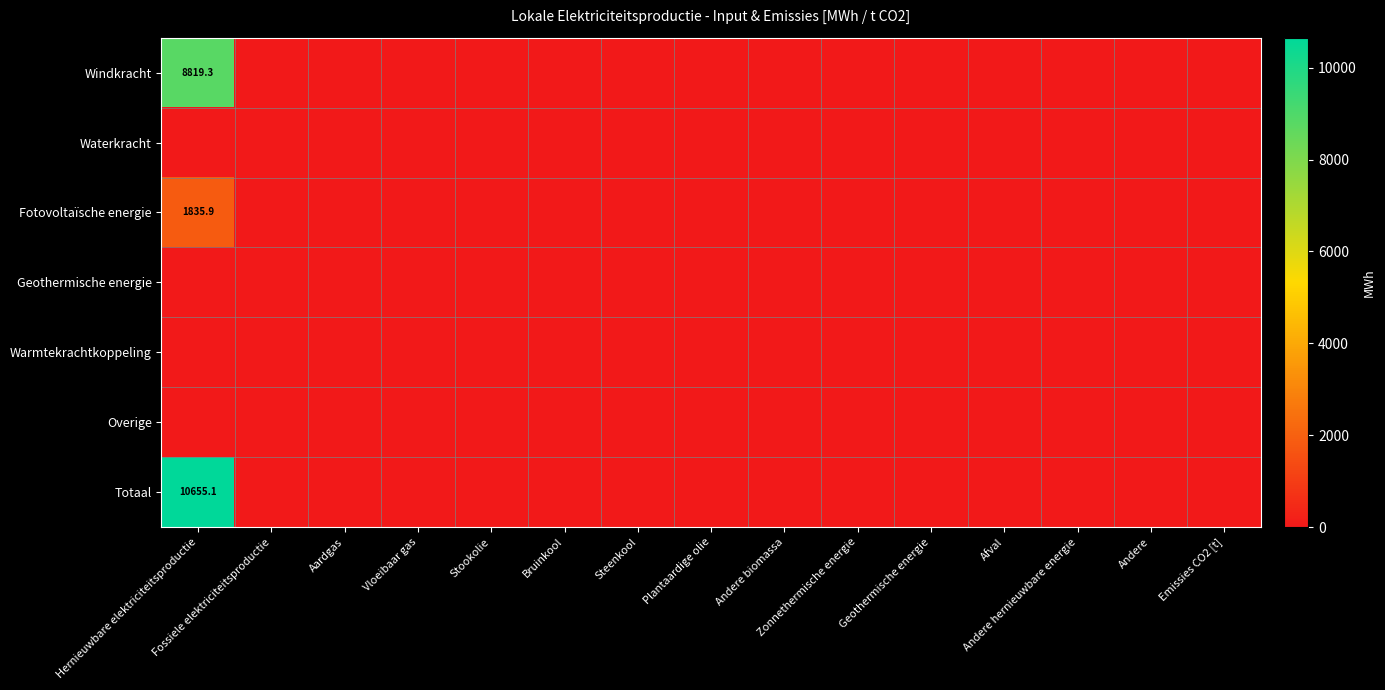

Rank the series at Emissies CO2 [t] from highest to lowest value.

Windkracht, Waterkracht, Fotovoltaïsche energie, Geothermische energie, Warmtekrachtkoppeling, Overige, Totaal